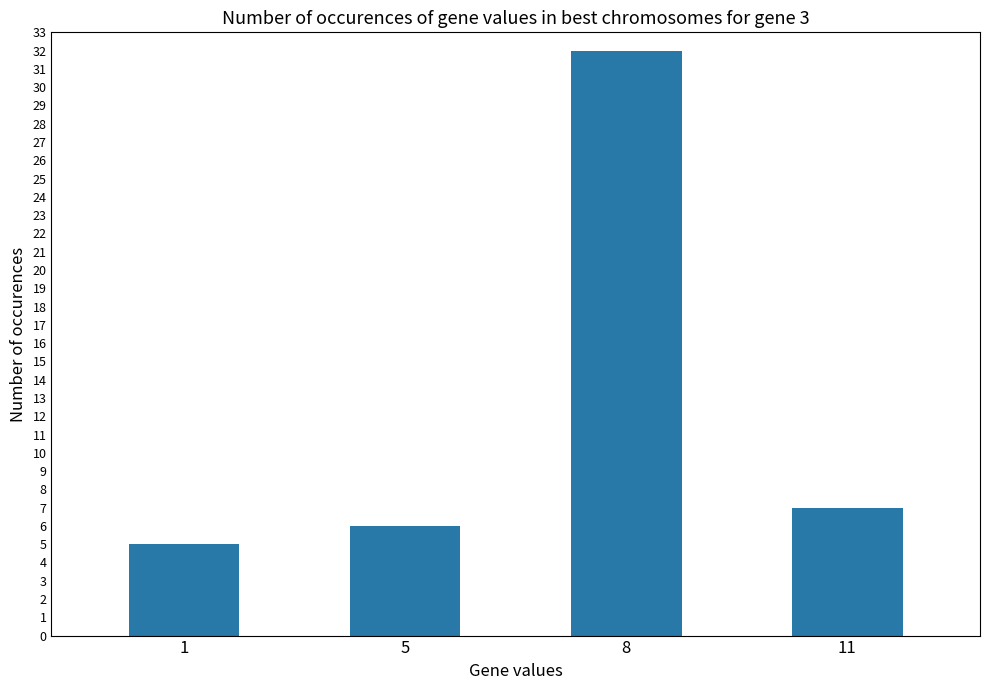

What is the sum of the values at 5 and 1?

11